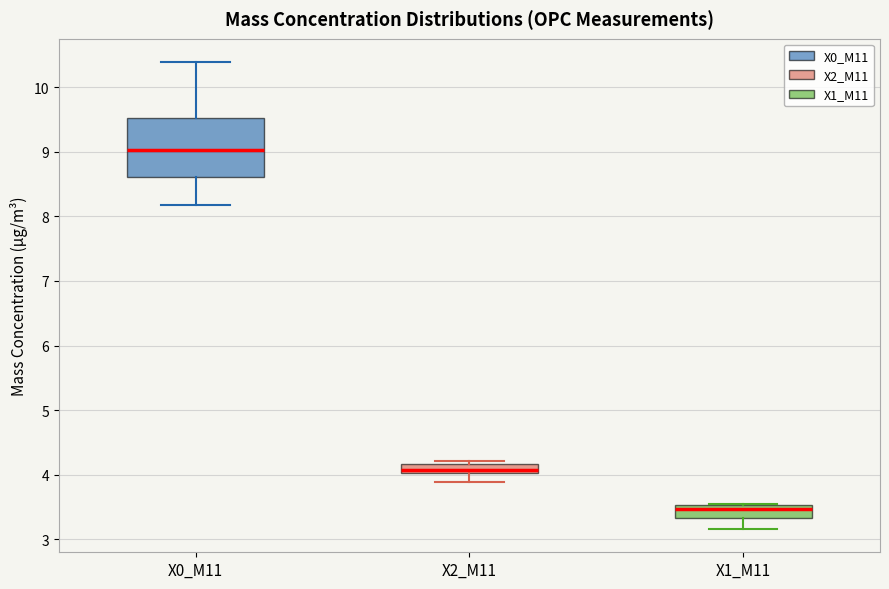

Where does the upper whisker of the box for X0_M11 end on the y-axis? The values are not printed on the chart, so give them approximately, as read against the axis.

10.4